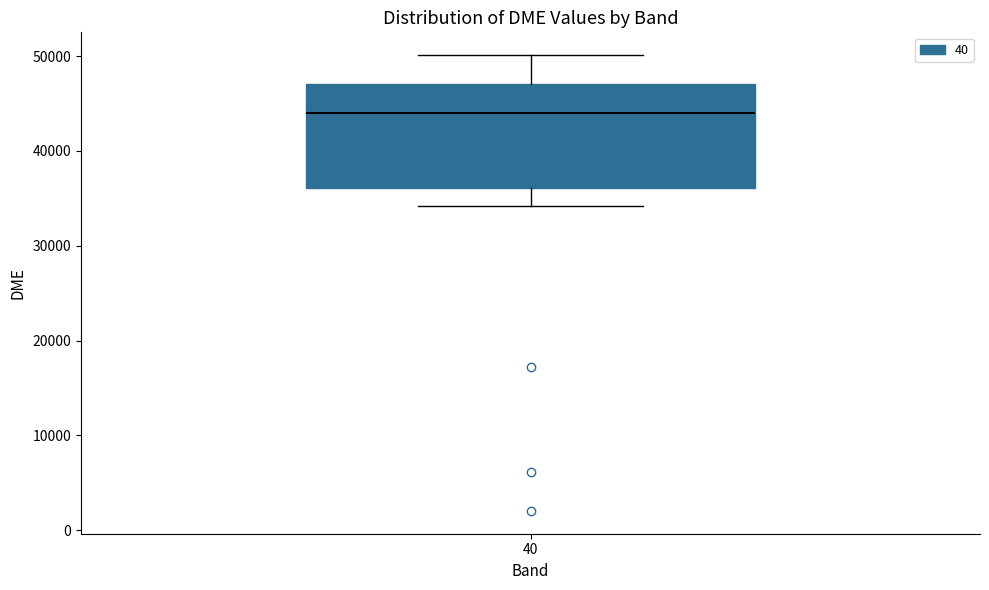

Where is the lower edge of the box at x = 40 on the y-axis? The values are not printed on the chart, so give them approximately, as read against the axis.

36000